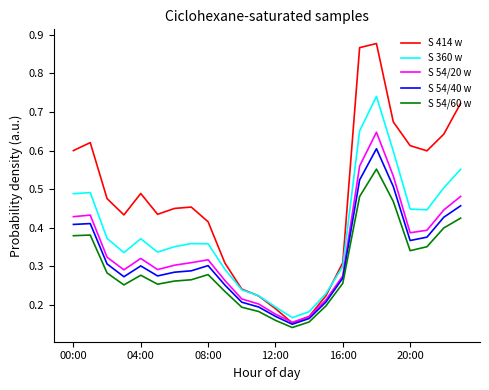

True or false: S 54/40 w and S 360 w intersect in this chart.

False